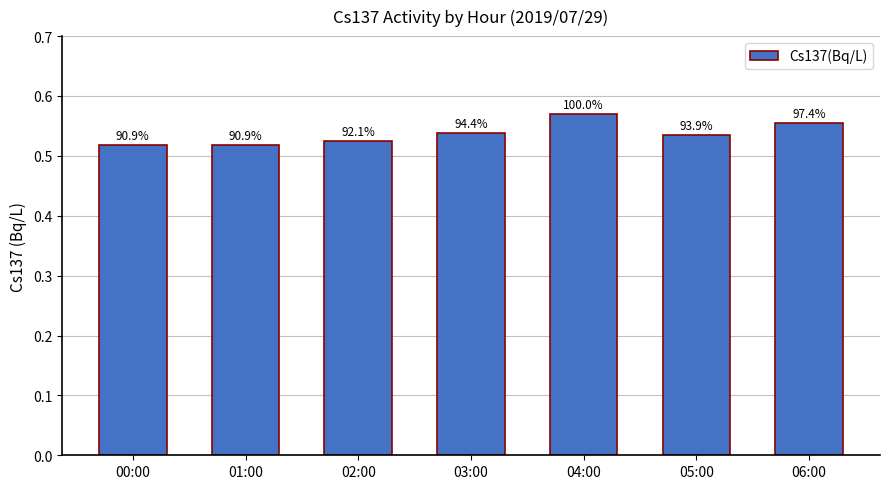

The chart shows a value of 0.3 at 02:00. True or false?

False